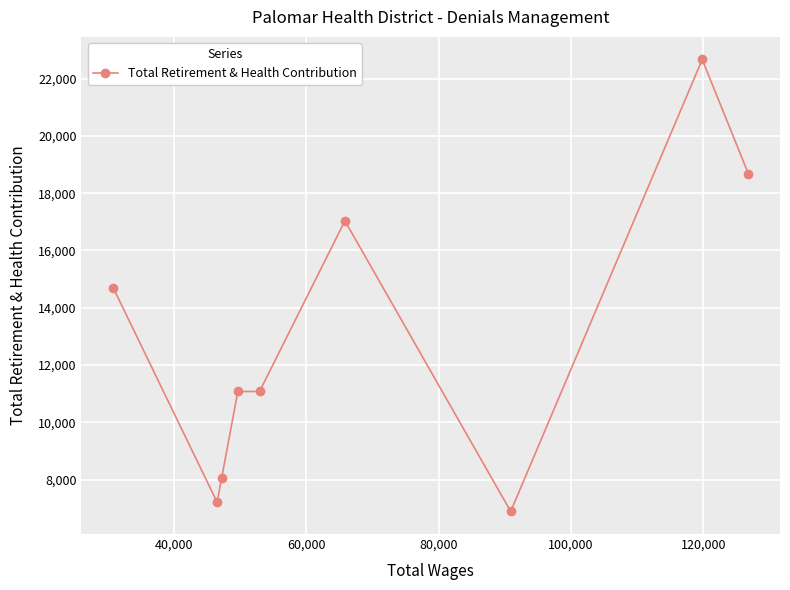

True or false: the data has more than 0 interior local peaks.

True